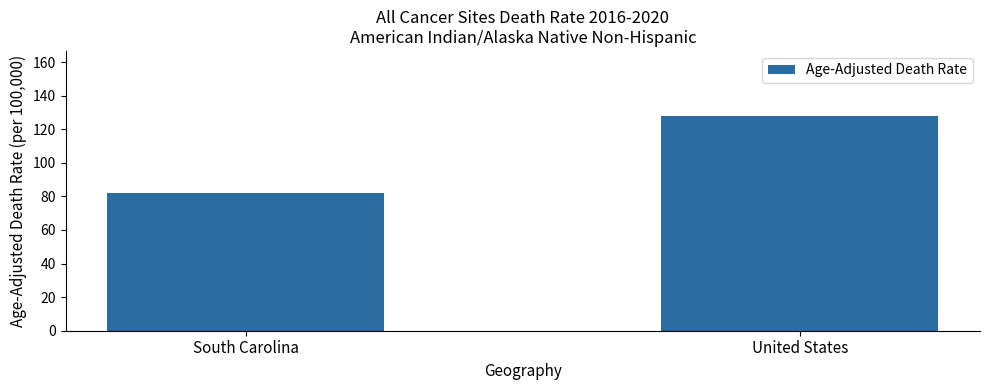

Where does the data first go above 128?

United States